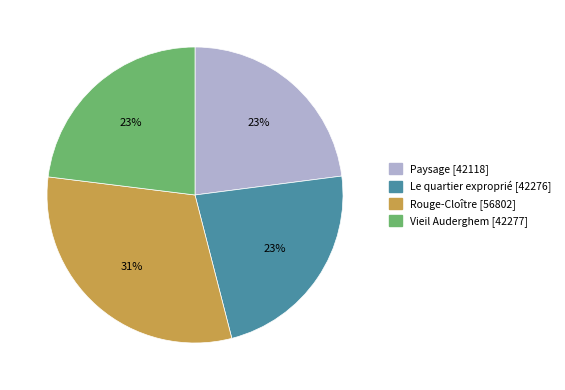

To the nearest percent, what percentage of the pie is Vieil Auderghem?

23%